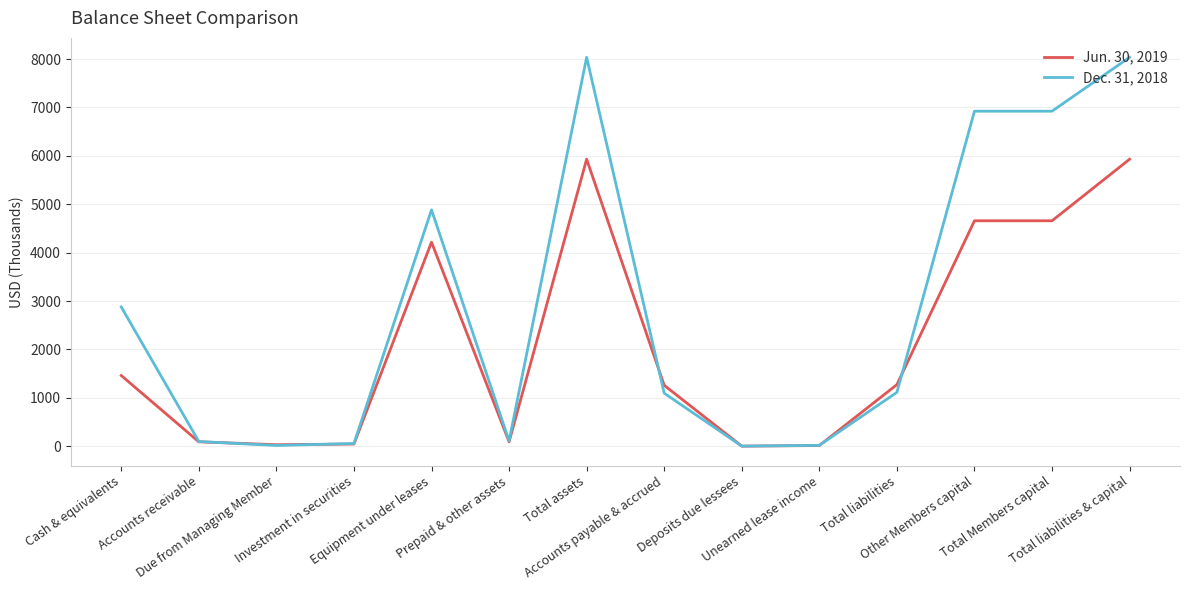

Count the number of data series in this chart.

2